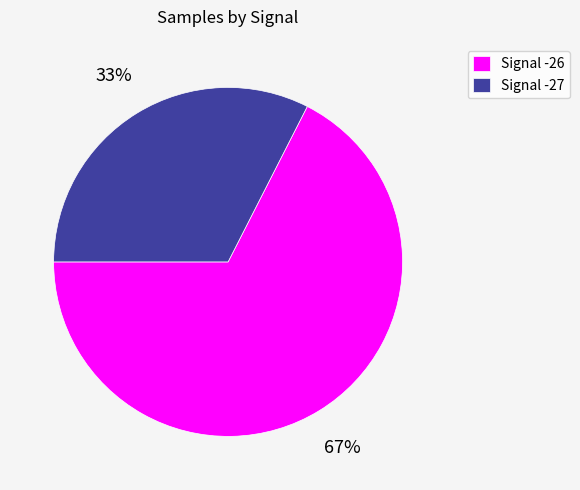

Count the number of slices in the pie.

2